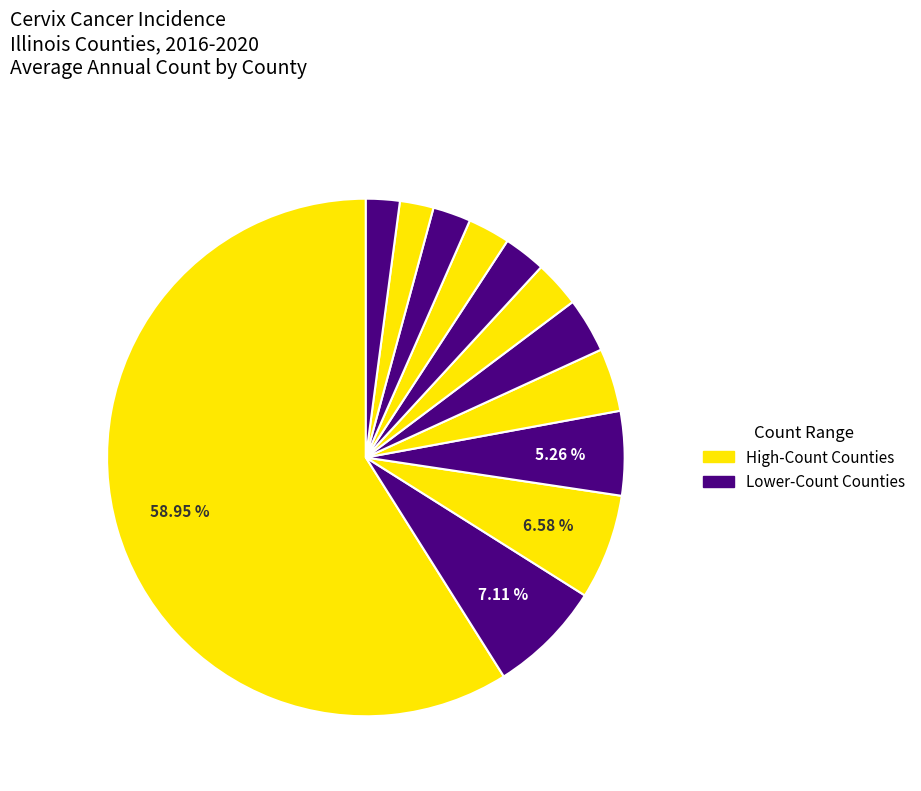

Count the number of slices in the pie.

12